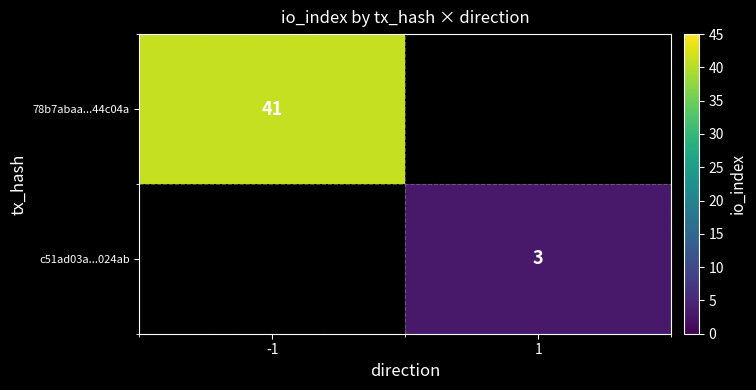

At which category does the chart reach its minimum across all series?

1